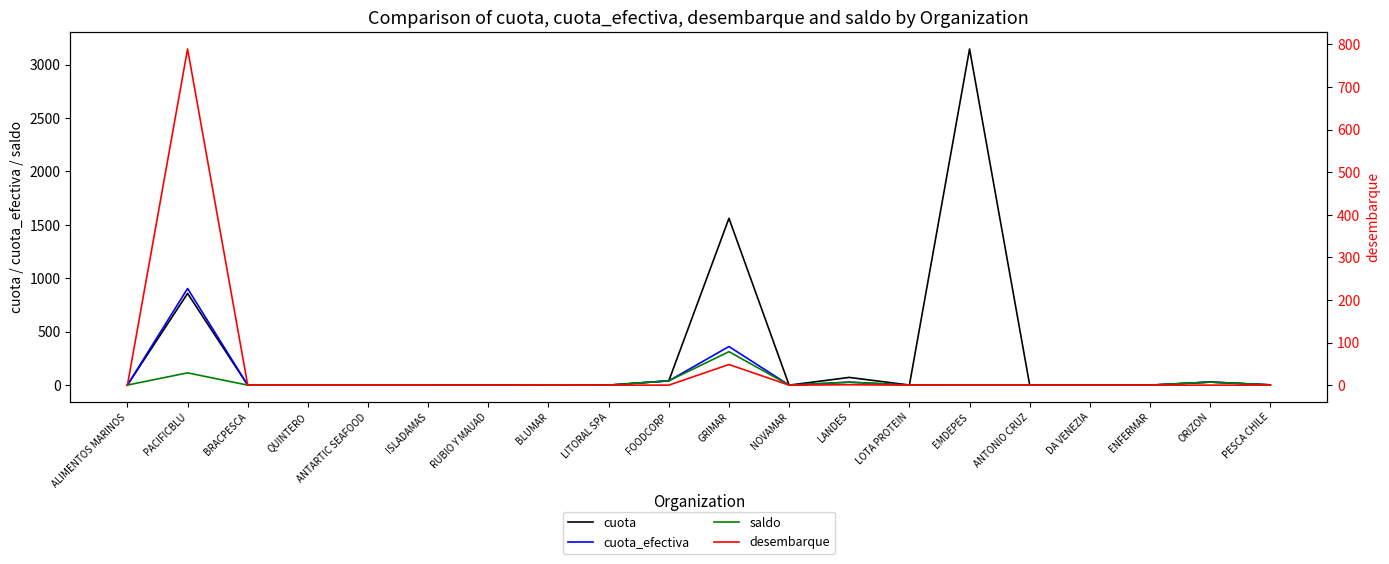

Does the chart display data point markers on the line(s)?

No